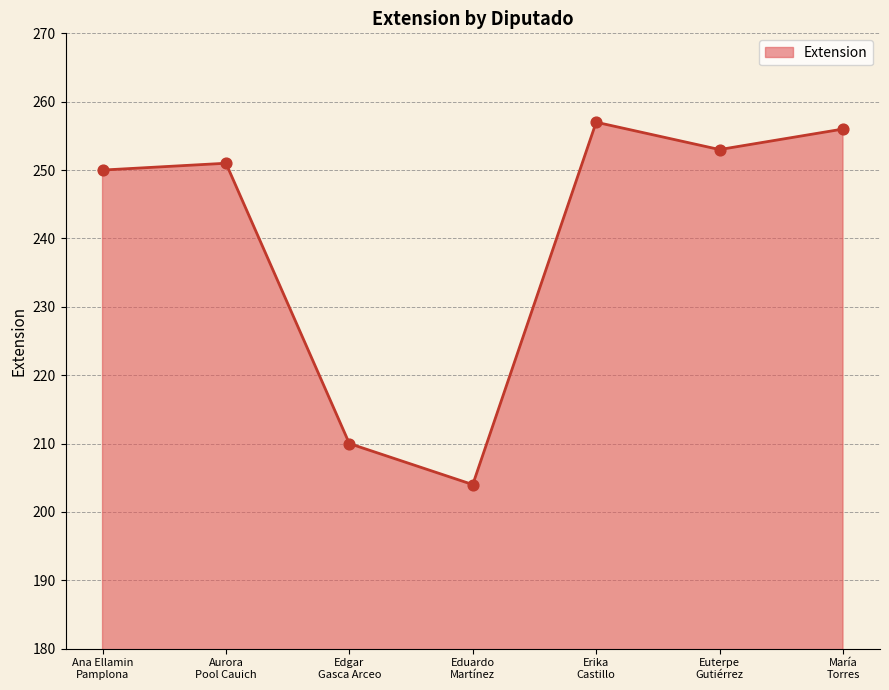

What is the change in value from Erika
Castillo to María
Torres?

-1